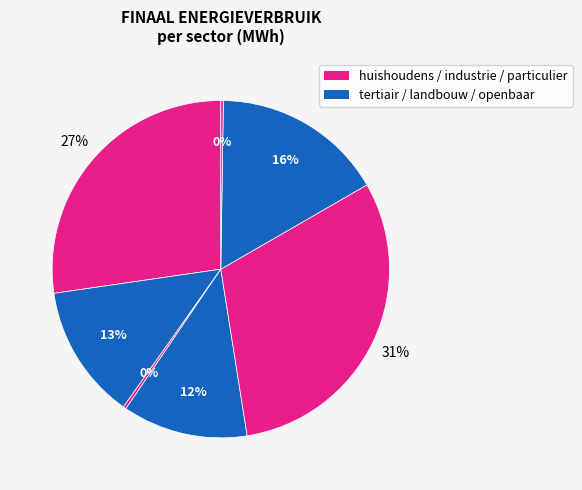

How many slices are in this pie chart?

7